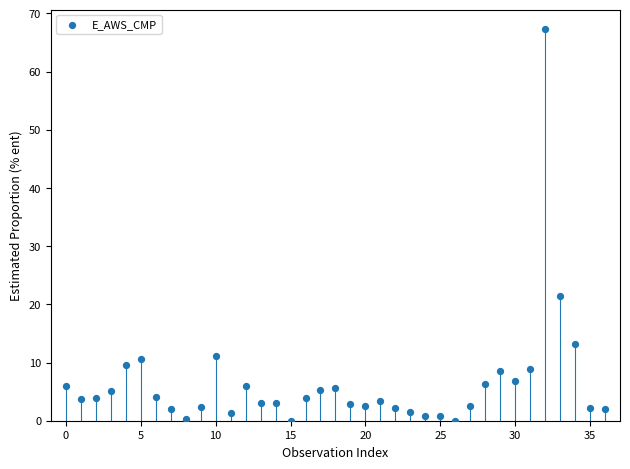

What Y value in the scatter plot is closest to 33?

21.5